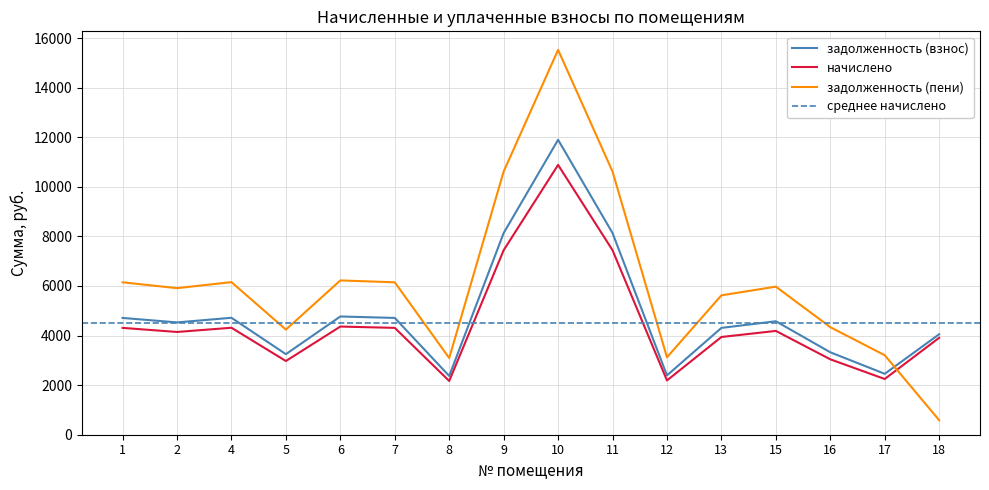

What is the total value across all series at 1?

15170.4